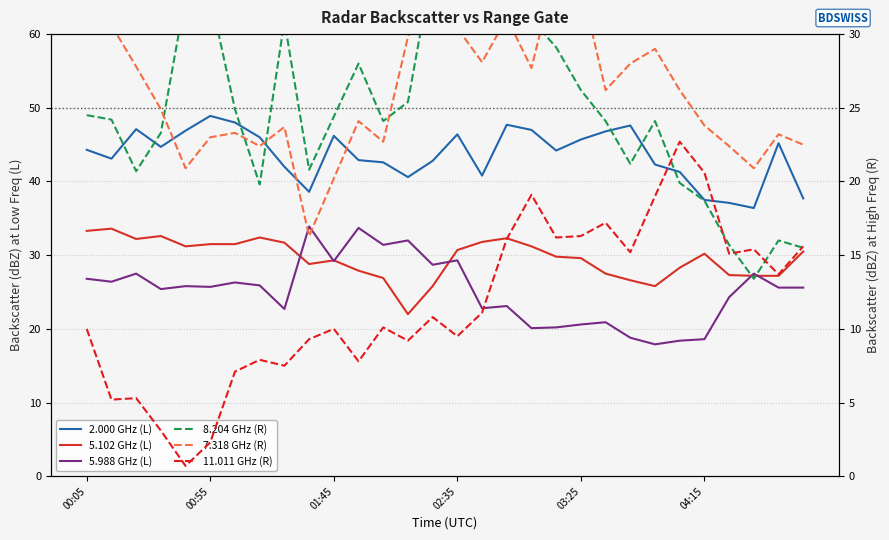

Does the chart display data point markers on the line(s)?

No